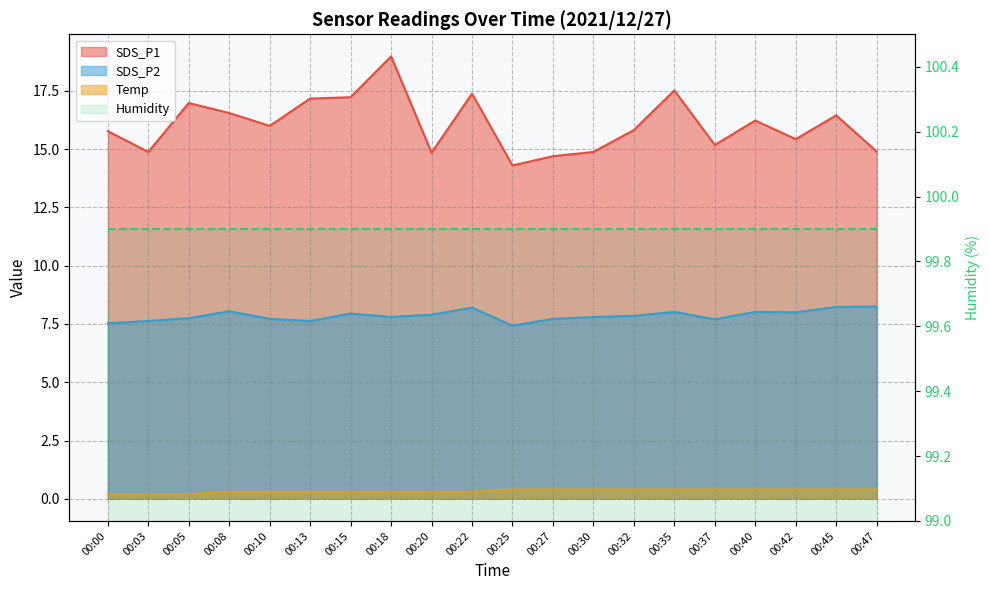

How many lines are shown in the chart?

3